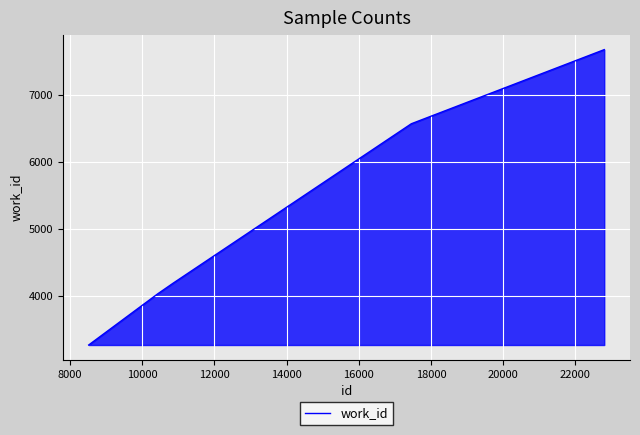

What is the sum of all values?

25722